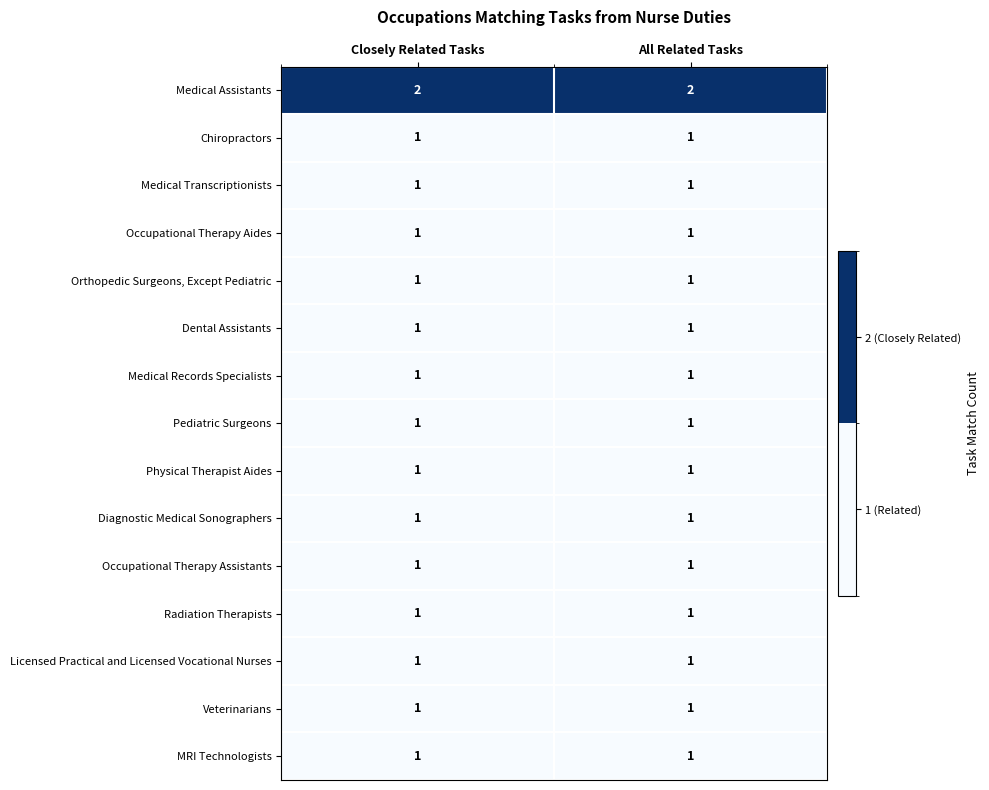

The Diagnostic Medical Sonographers series shows 1 at All Related Tasks. True or false?

True